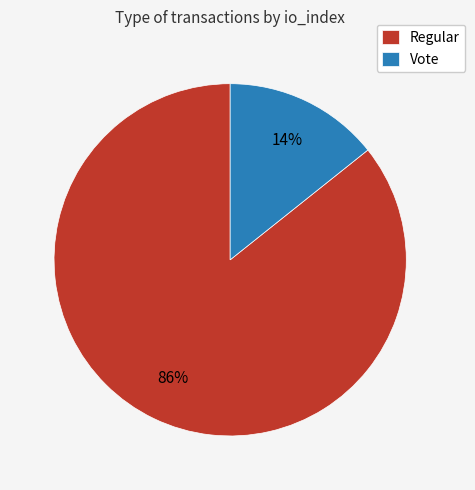

Combined, do Vote and Regular account for over 50%?

Yes